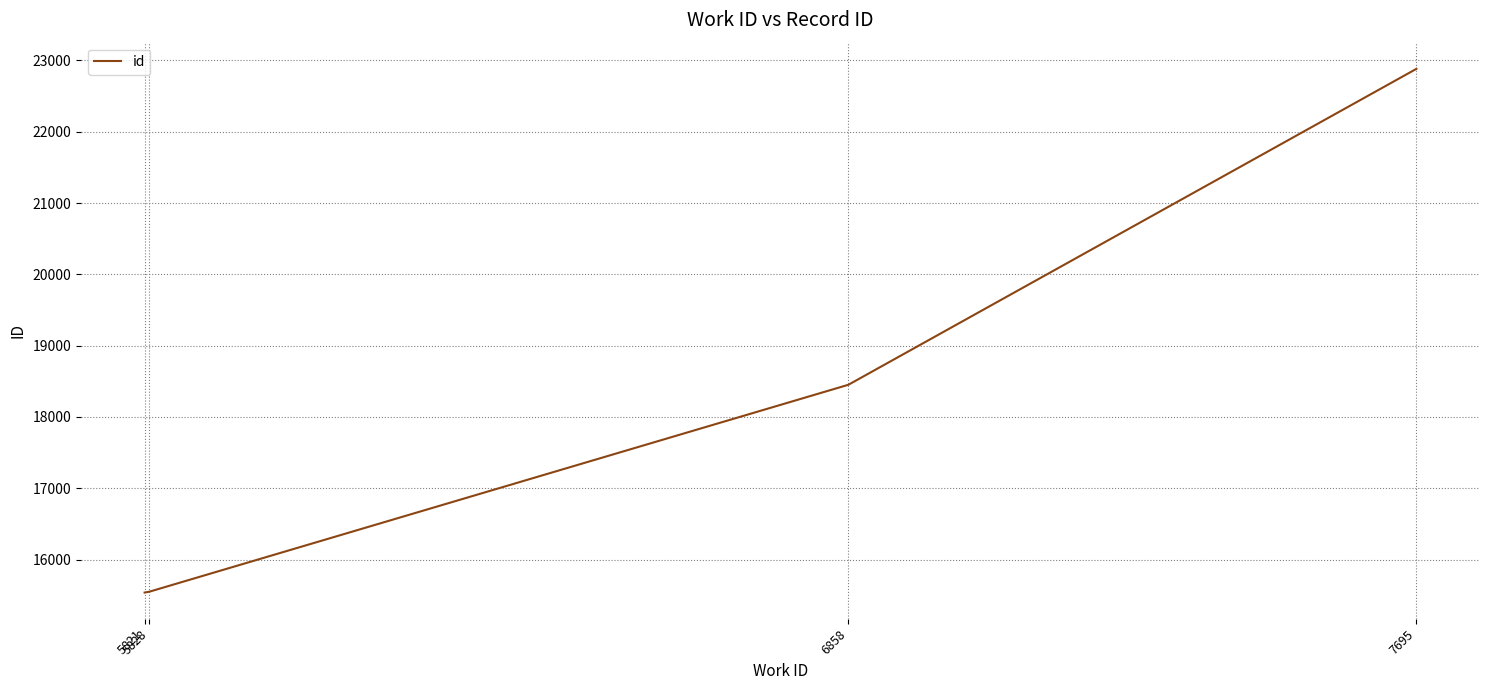

At which category does the chart reach its peak across all series?

7695